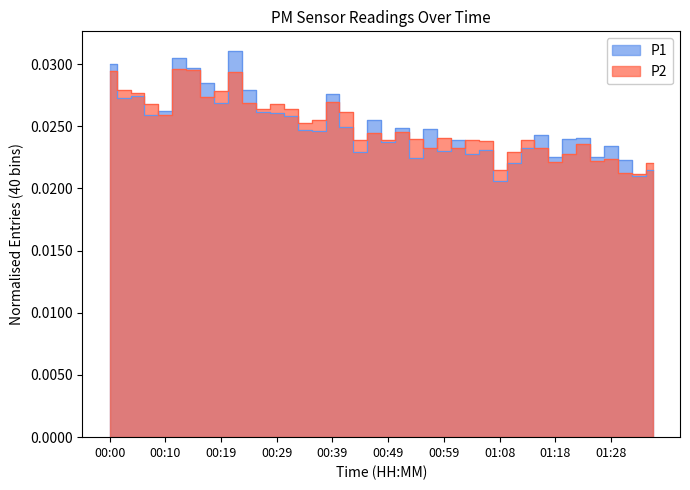

How many lines are shown in the chart?

2